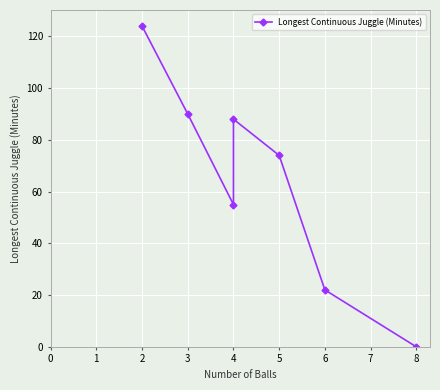

What is the value of the 5th point from the left?

74